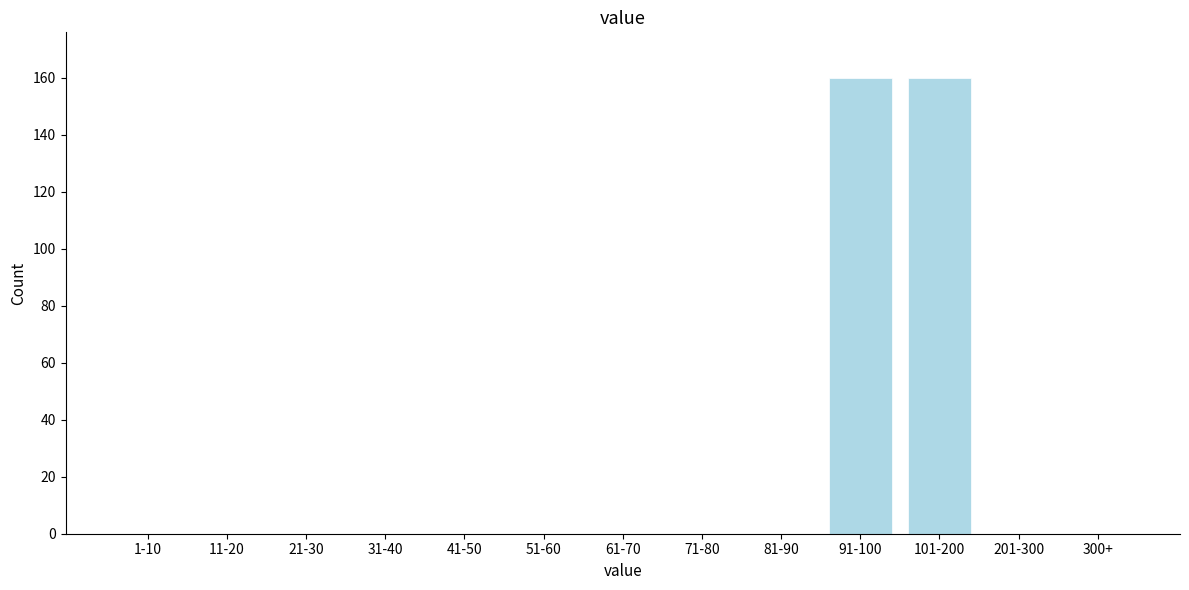

Reading left to right, extract all data points from this chart.

1-10=0	11-20=0	21-30=0	31-40=0	41-50=0	51-60=0	61-70=0	71-80=0	81-90=0	91-100=160	101-200=160	201-300=0	300+=0